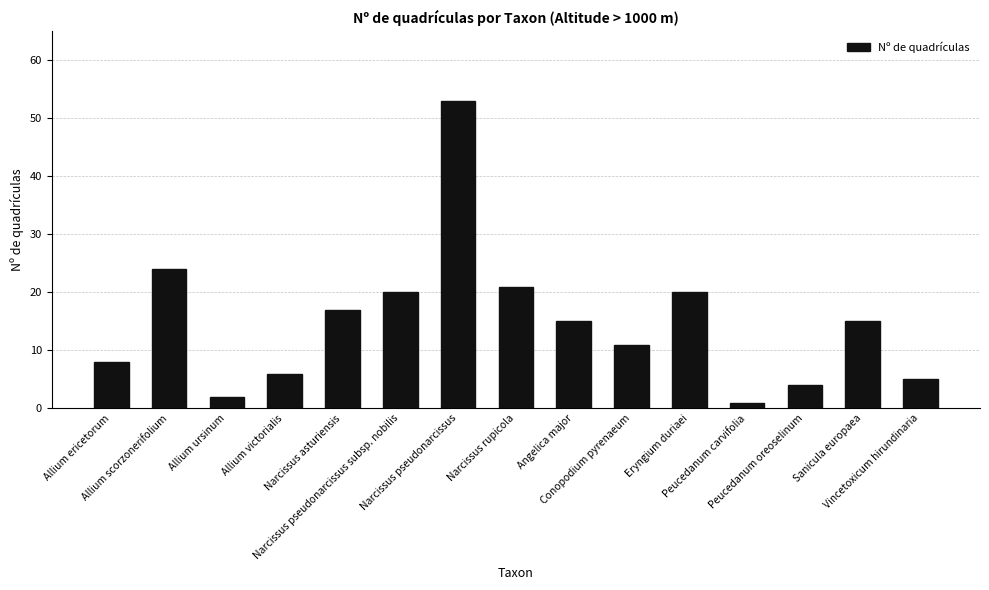

Reading left to right, what are all the values shown in this chart?

Allium ericetorum=8	Allium scorzonerifolium=24	Allium ursinum=2	Allium victorialis=6	Narcissus asturiensis=17	Narcissus pseudonarcissus subsp. nobilis=20	Narcissus pseudonarcissus=53	Narcissus rupicola=21	Angelica major=15	Conopodium pyrenaeum=11	Eryngium duriaei=20	Peucedanum carvifolia=1	Peucedanum oreoselinum=4	Sanicula europaea=15	Vincetoxicum hirundinaria=5